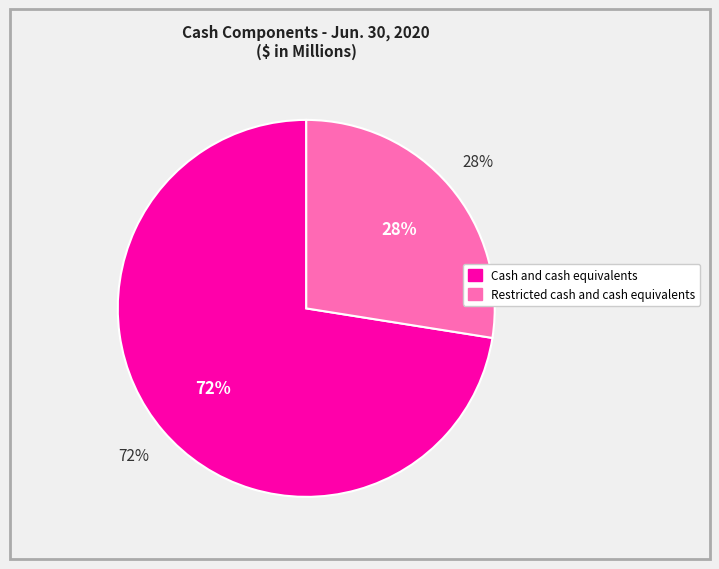

What is the change in value from Cash and cash equivalents to Restricted cash and cash equivalents?

-20835